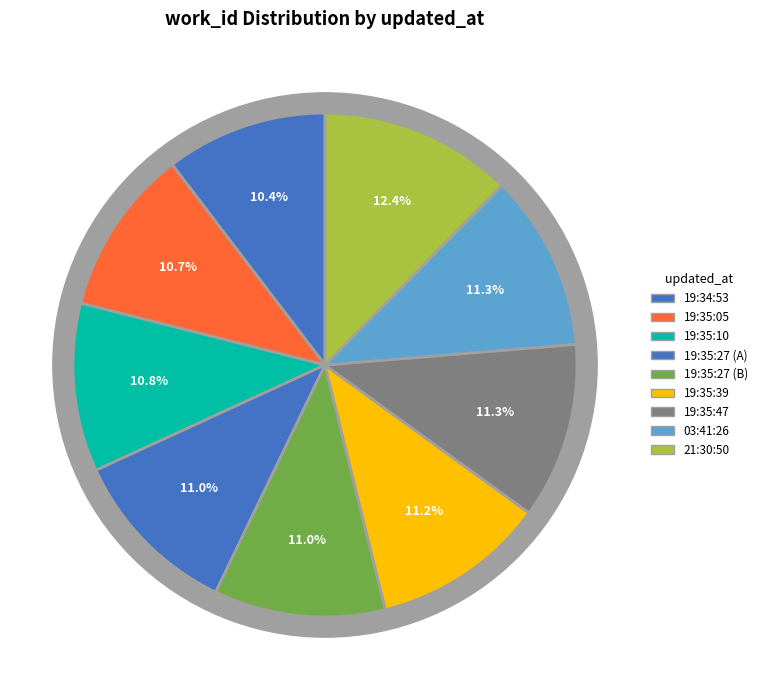

To the nearest percent, what is the difference between the largest and smallest slice percentages?

2%